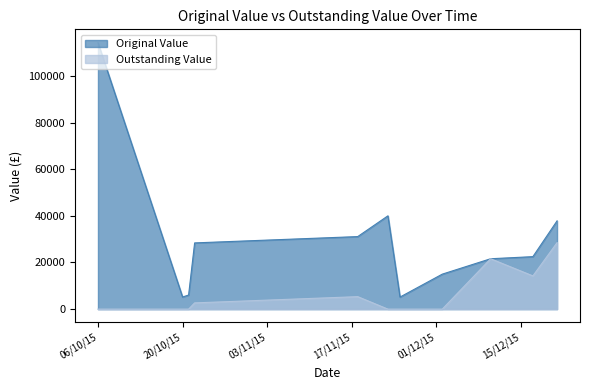

Is it true that Outstanding Value equals 4371.8 at 22/10/2015?

False